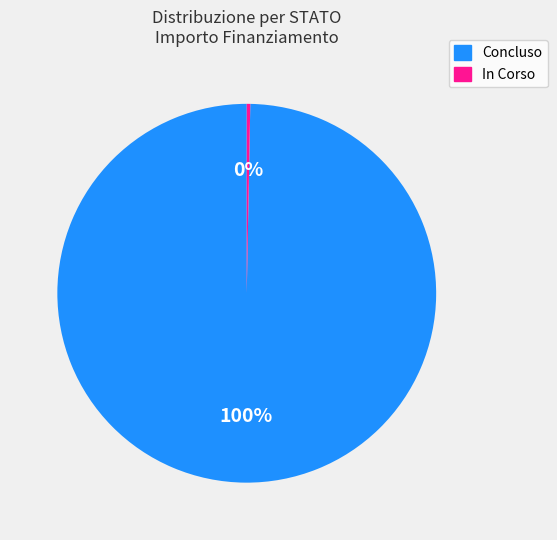

Which slice is the largest?

Concluso